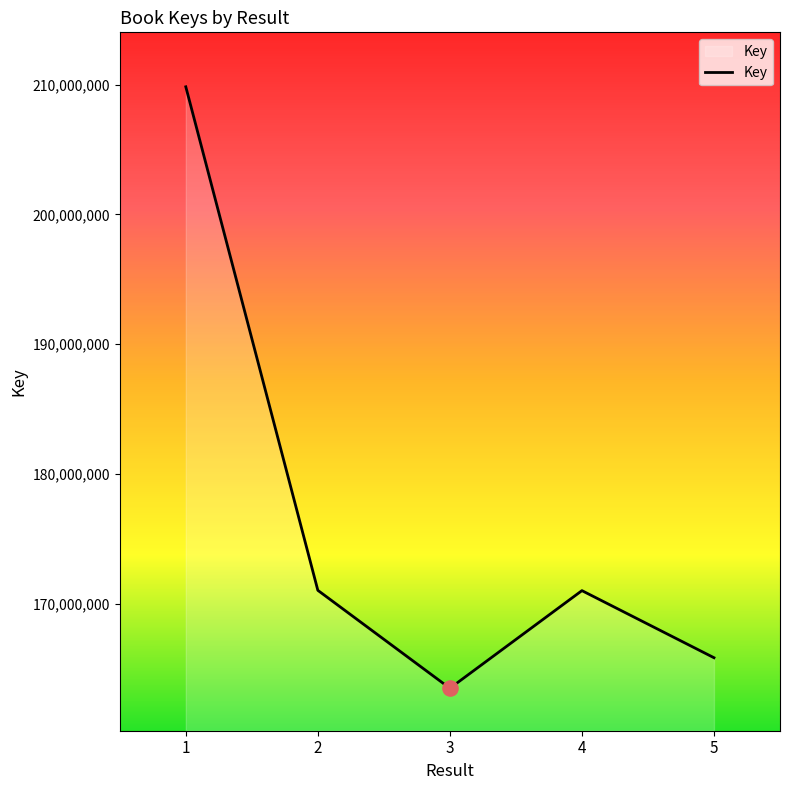

Which has a higher value, 5 or 4?

4